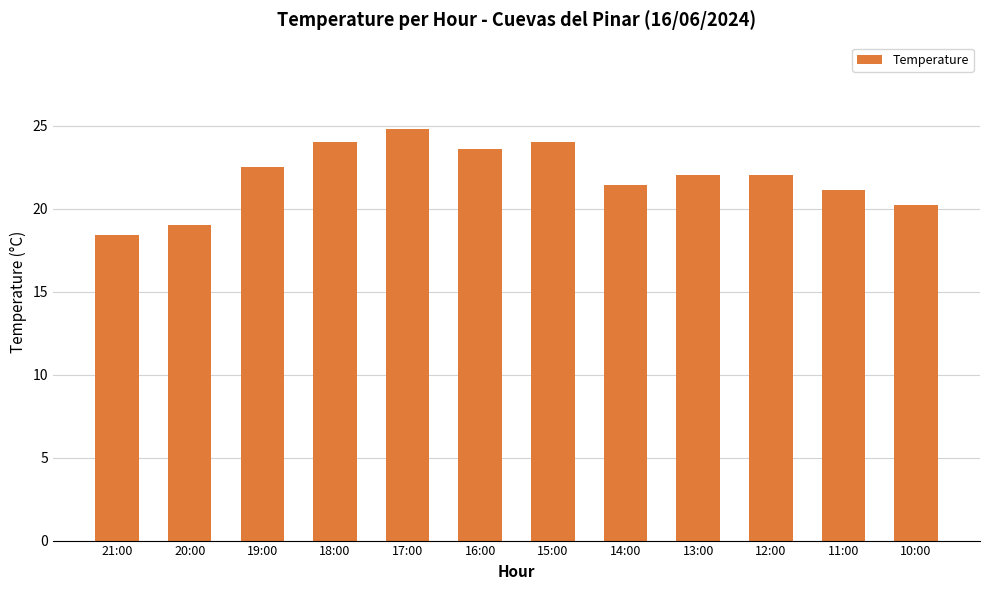

What is the approximate value at 15:00?

24.0